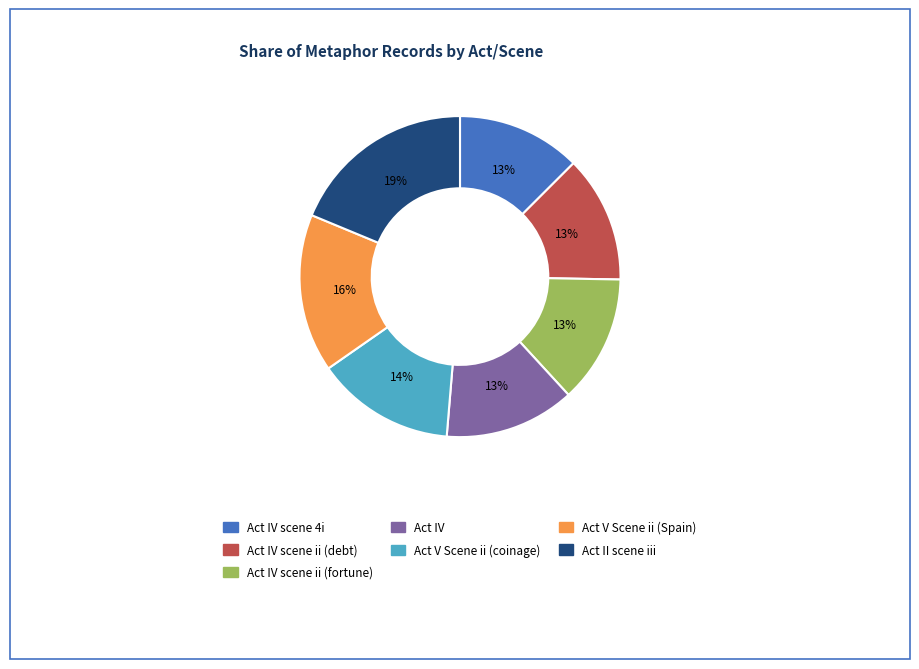

Combined, do Act V Scene ii (coinage) and Act II scene iii account for over 50%?

No